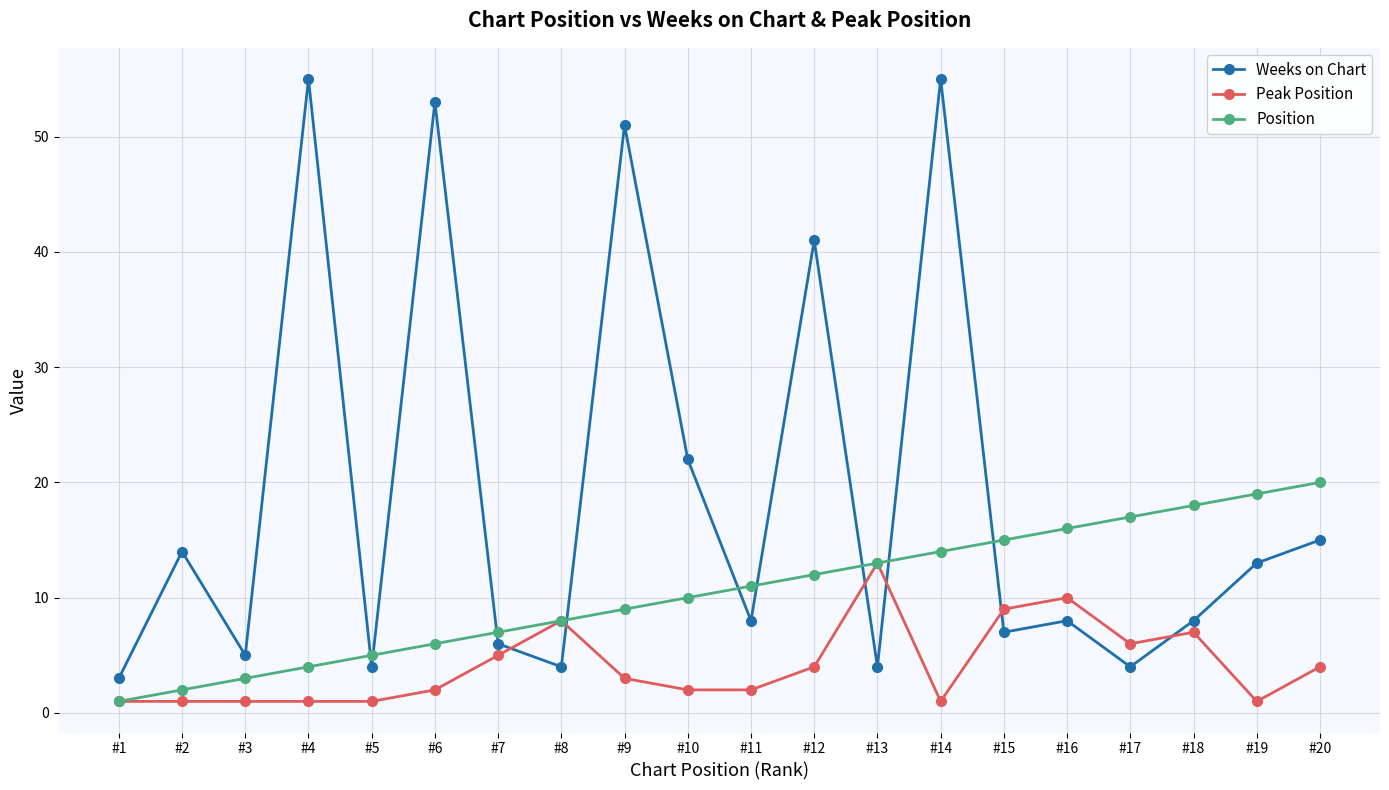

True or false: Position has more than 1 interior local peaks.

False